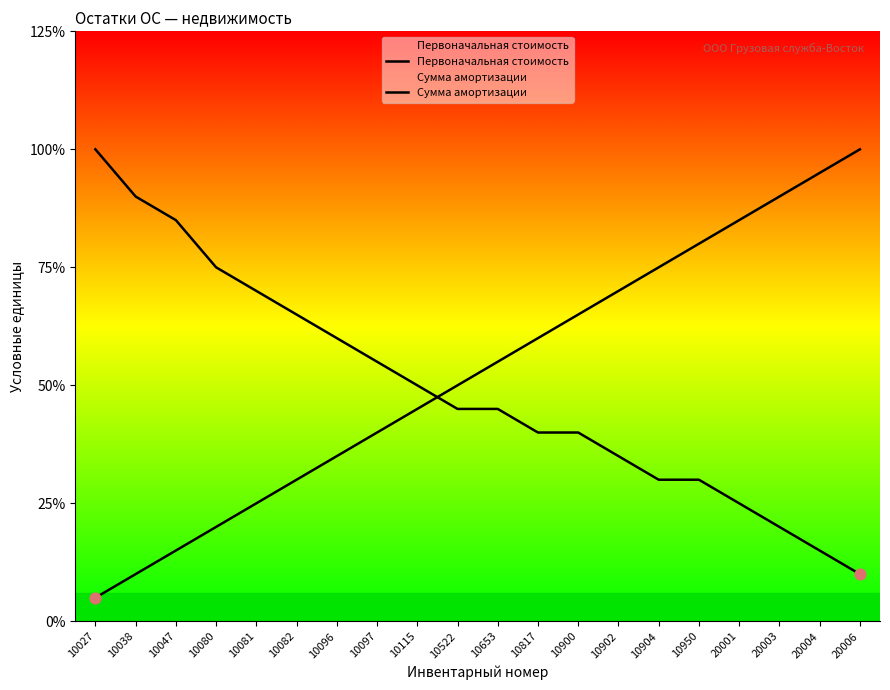

Which series contains the highest Y value?

Первоначальная стоимость